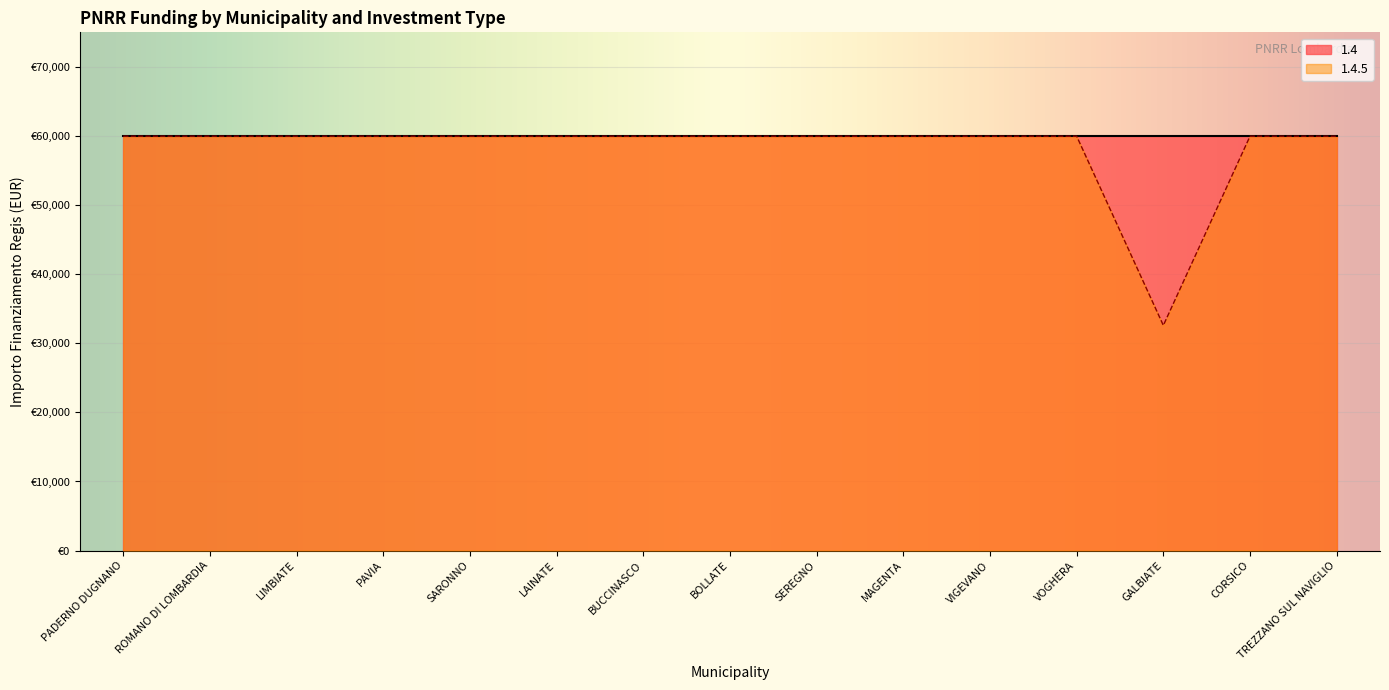

How many points are lower than both their immediate neighbors (excluding endpoints)?

1